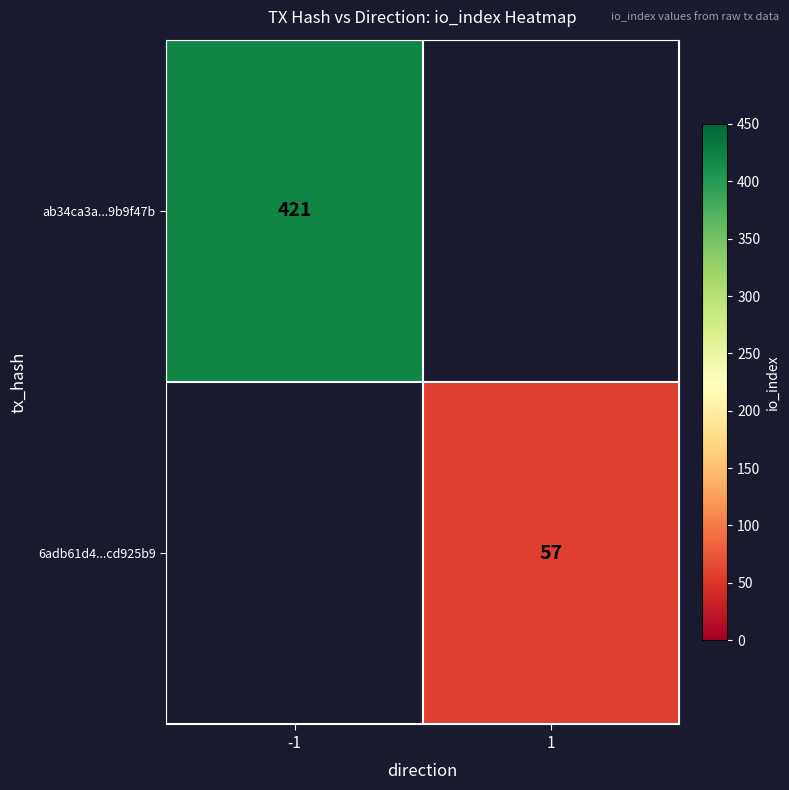

The 6adb61d4...cd925b9 series shows 29 at 1. True or false?

False